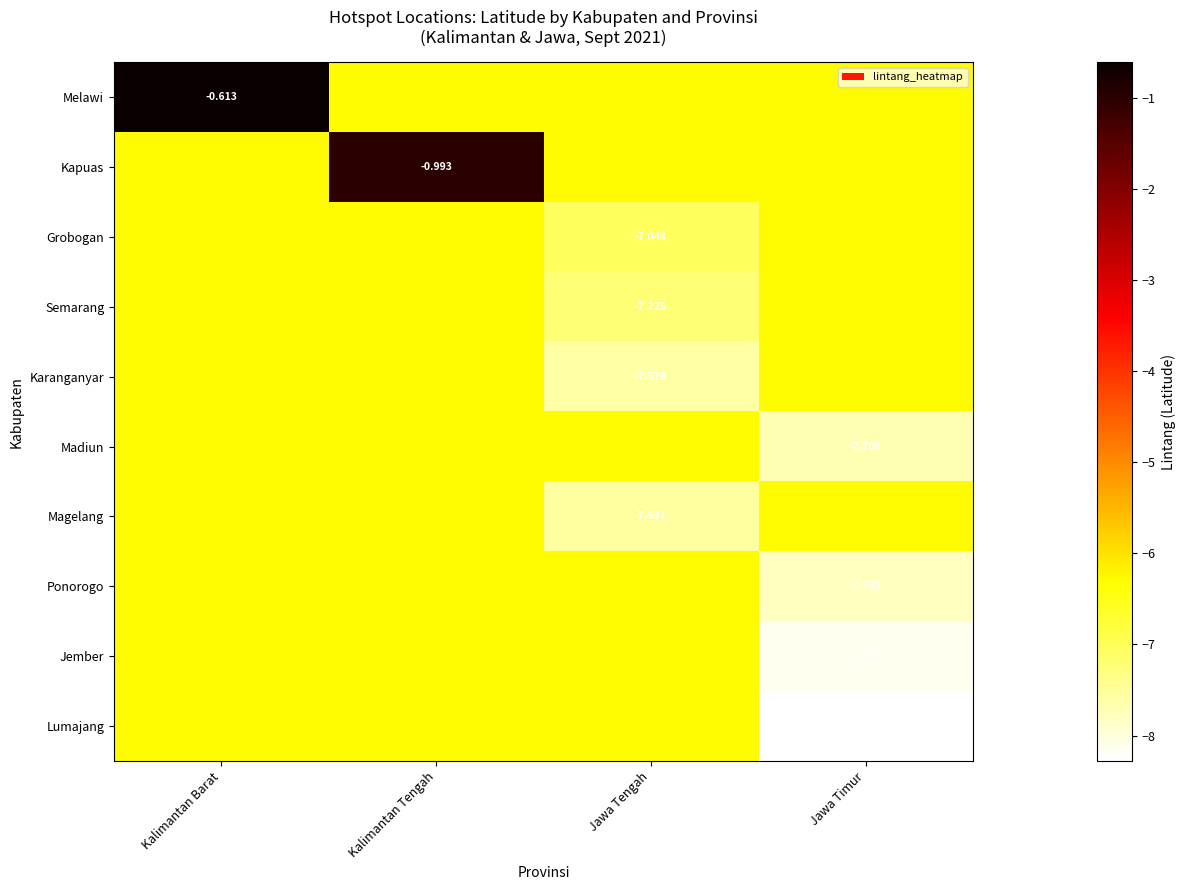

Is it true that Grobogan equals -9.3 at Kalimantan Tengah?

False